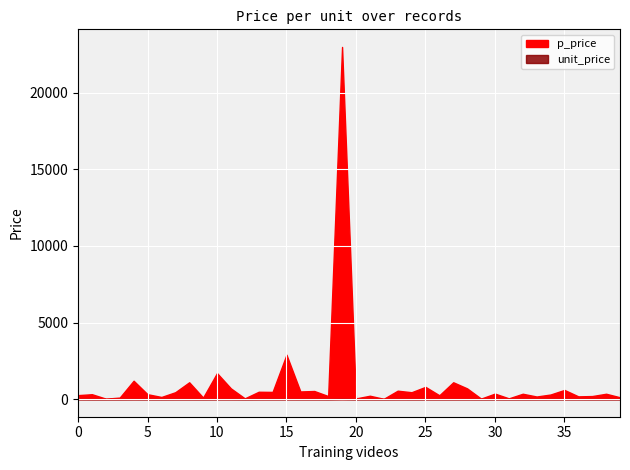

At which label does p_price first exceed 350?

4